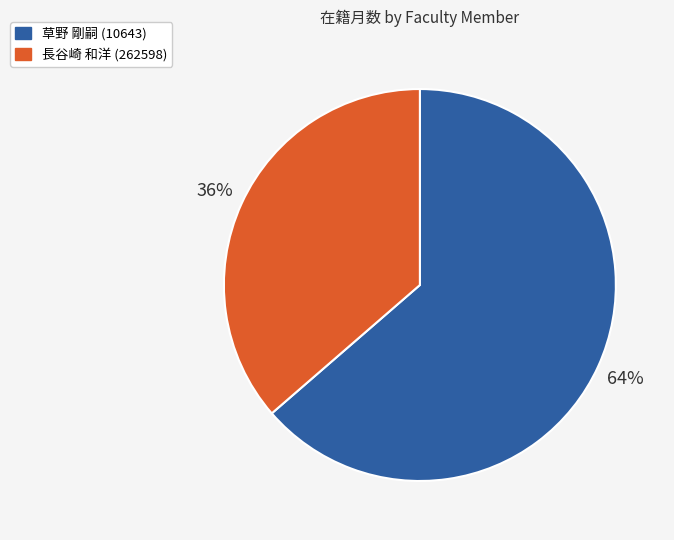

Rank the categories by value from highest to lowest.

草野 剛嗣 (10643), 長谷崎 和洋 (262598)